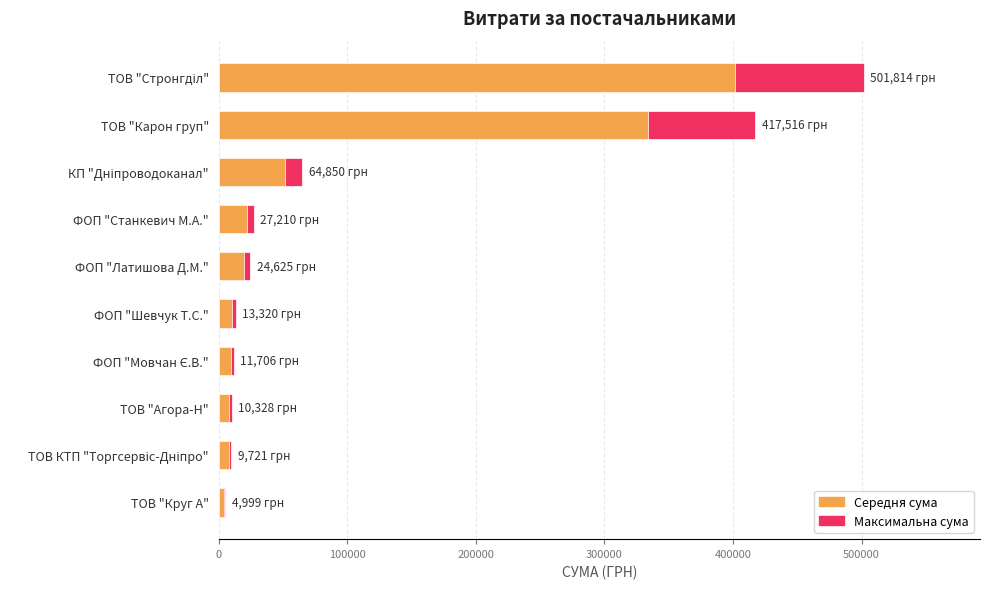

How many values exceed 24625?

4